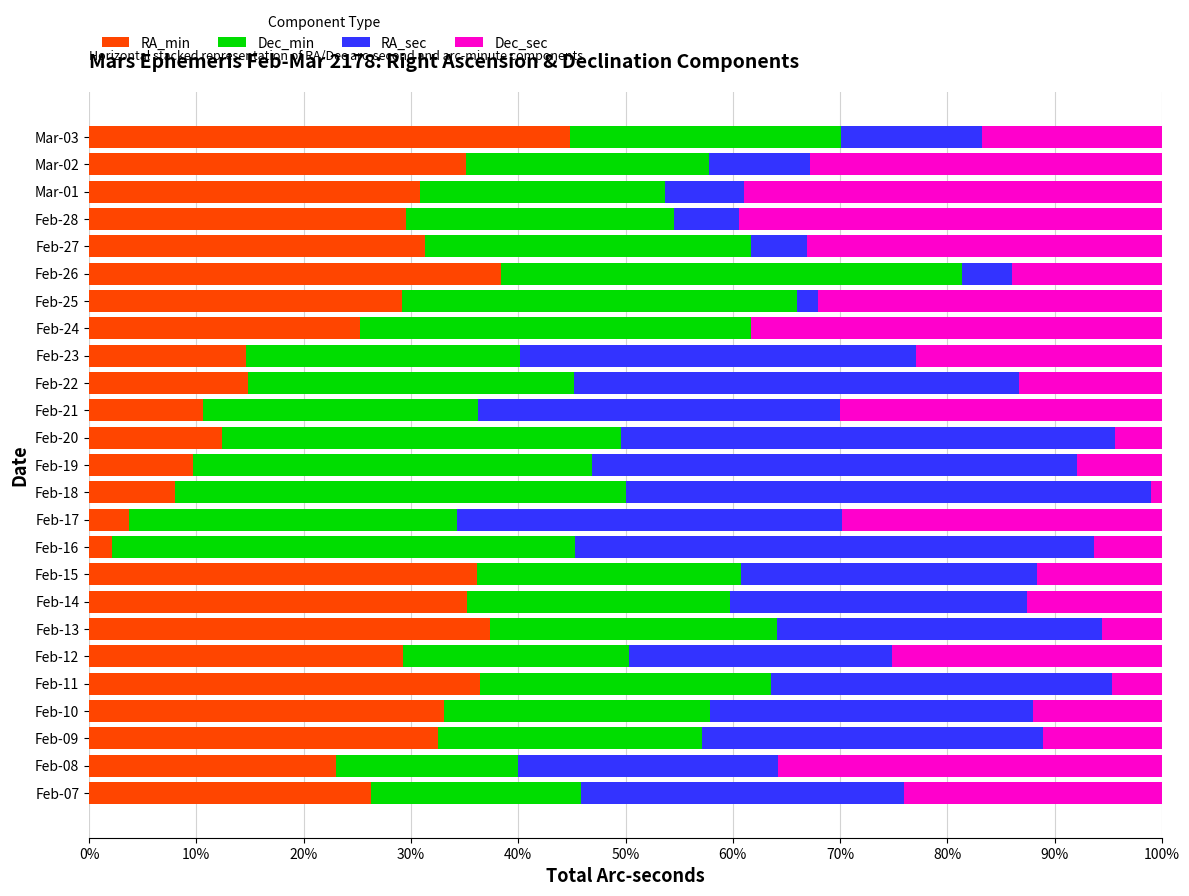

At which label does RA_min reach its peak?

Mar-03